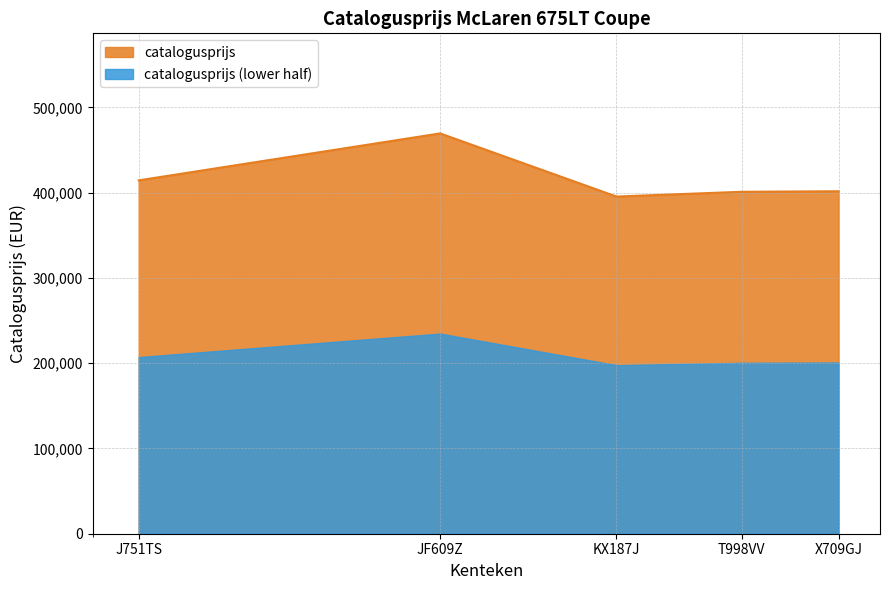

Is it true that the value at KX187J is 209571?

False